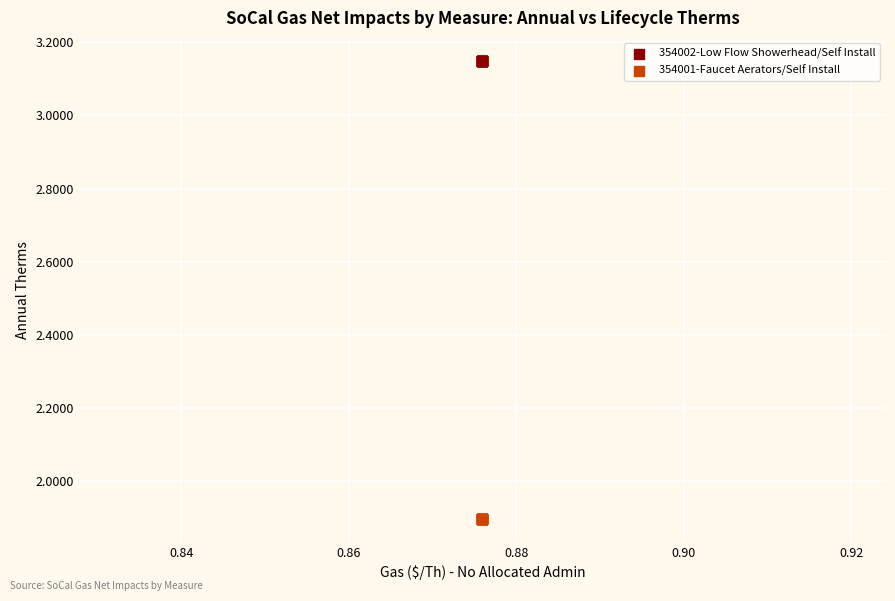

Which series reaches the minimum Y coordinate?

354001-Faucet Aerators/Self Install